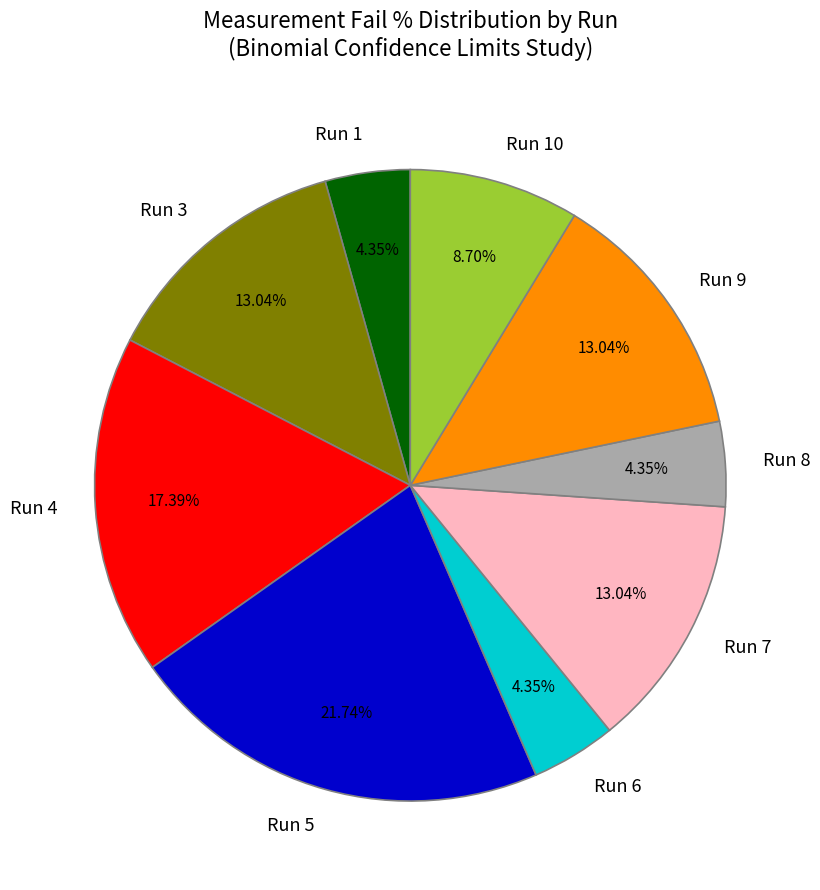

What percentage is the Run 6 slice, to the nearest percent?

4%